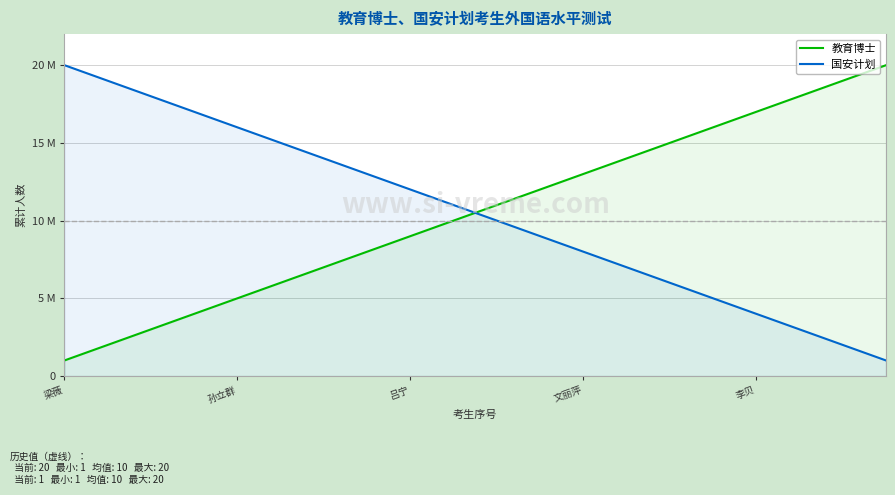

Does the chart display data point markers on the line(s)?

No